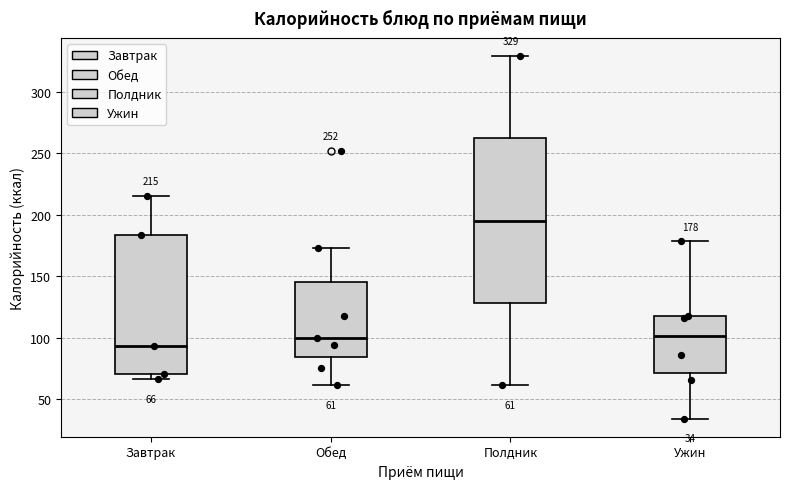

Comparing the boxes themselves (not the whiskers), which one is the tallest?

Полдник